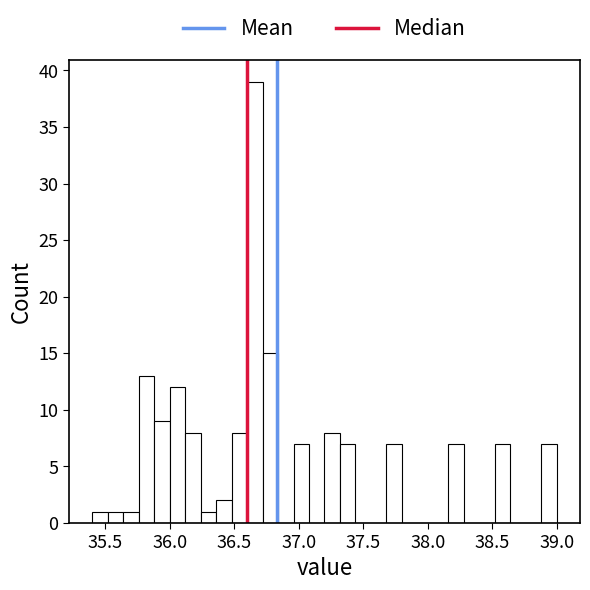

Around what value on the x-axis is the tallest bar? Give the approximate position of its centre, as read against the axis.

36.65